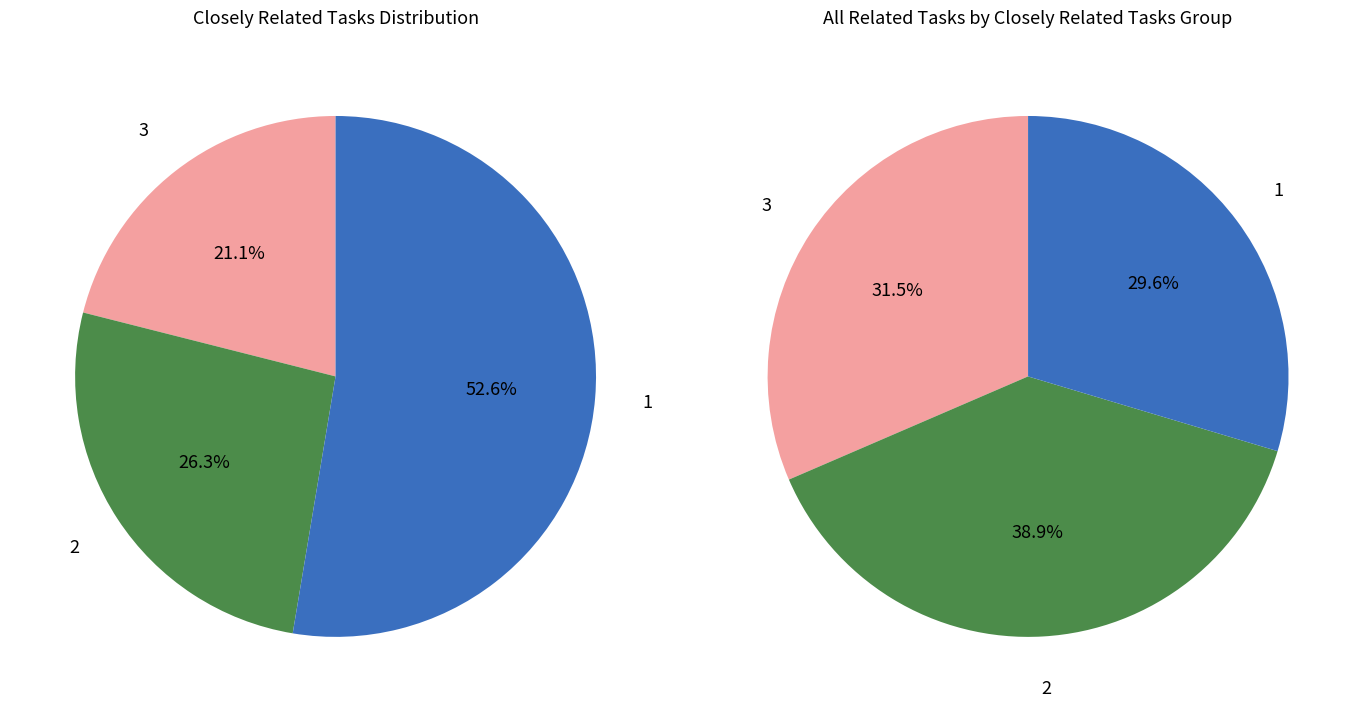

Does 1 account for over 50% of the chart?

No